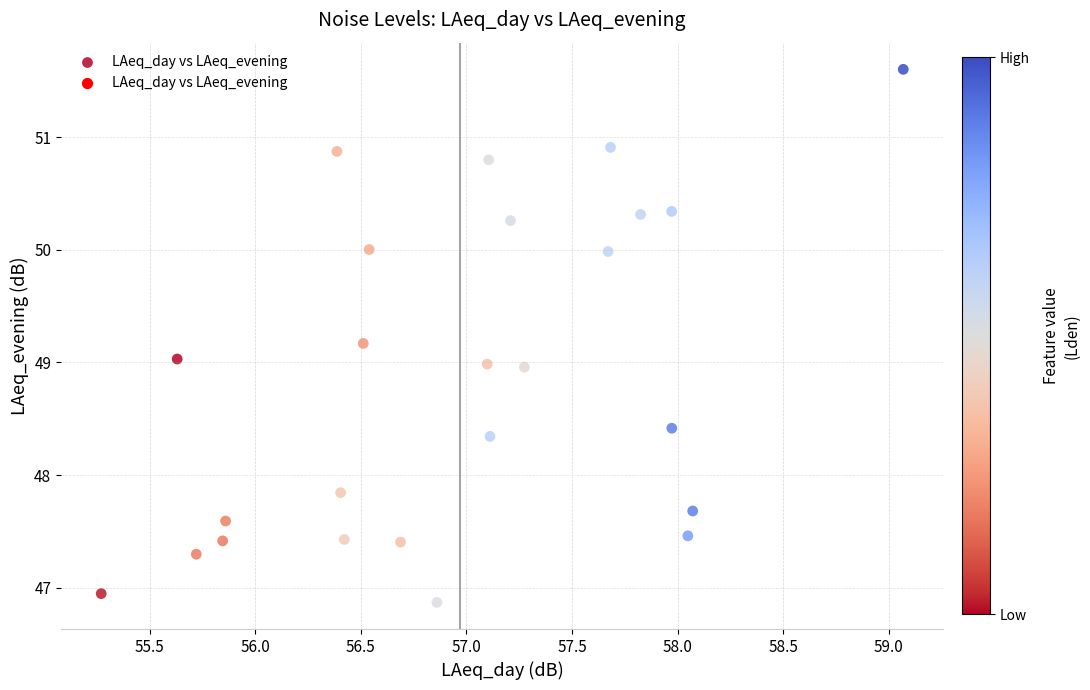

What is the range of X values (max minus min)?

3.8